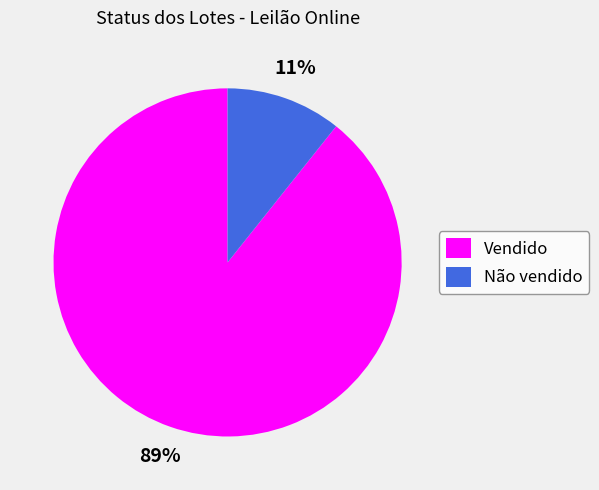

To the nearest percent, what is the average slice percentage?

50%